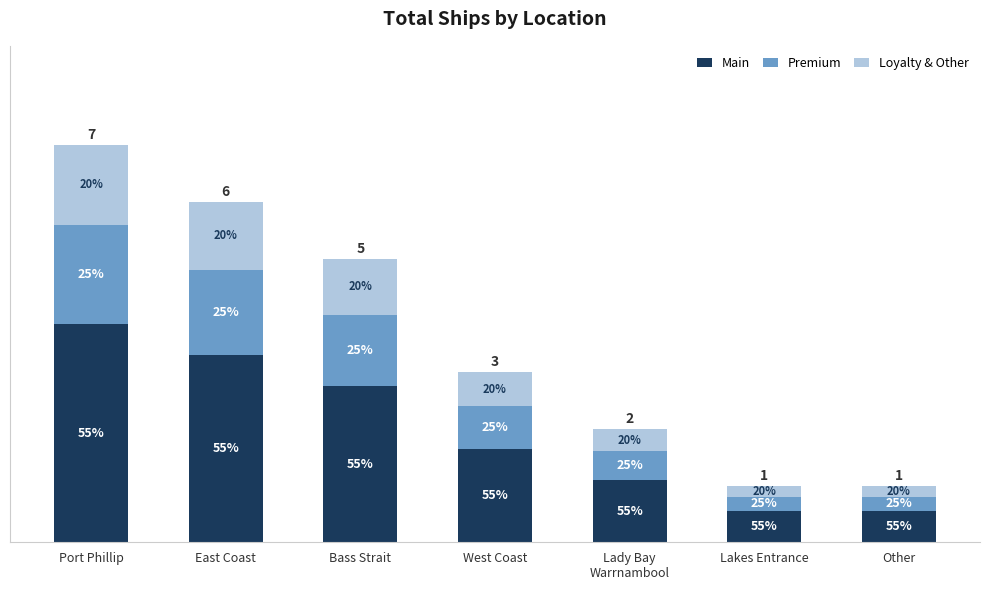

Are the bars grouped side by side (vs. stacked)?

No